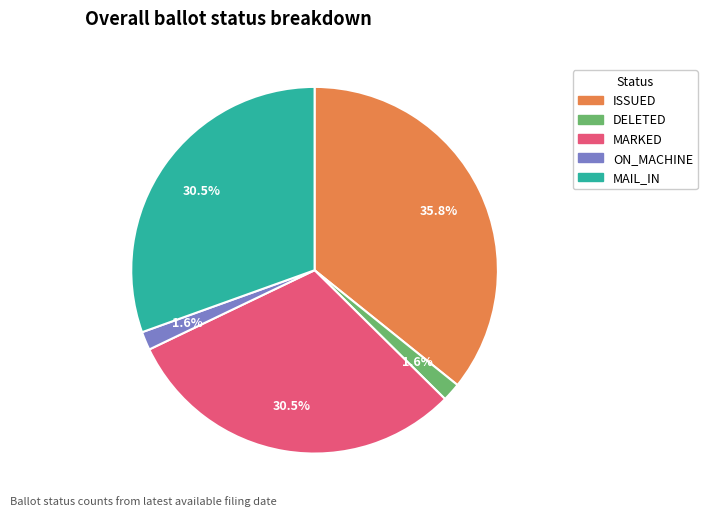

Does ON_MACHINE account for over 50% of the chart?

No